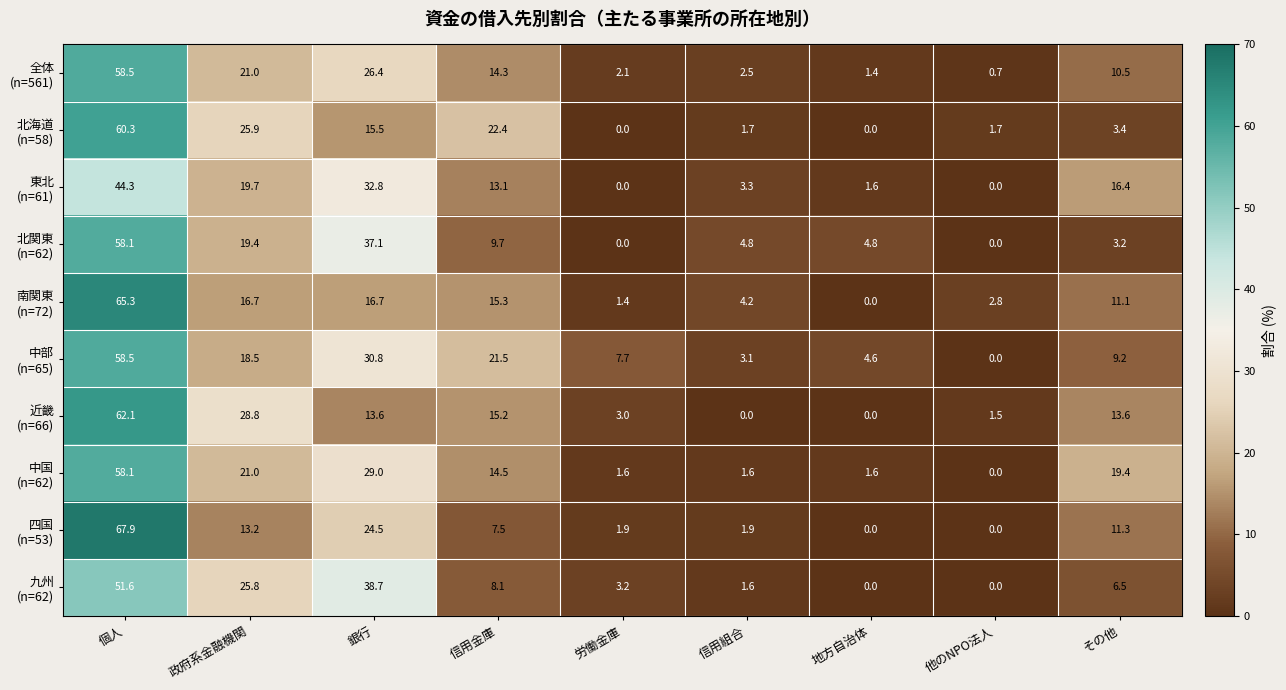

At which category is the sum across all series the highest?

個人